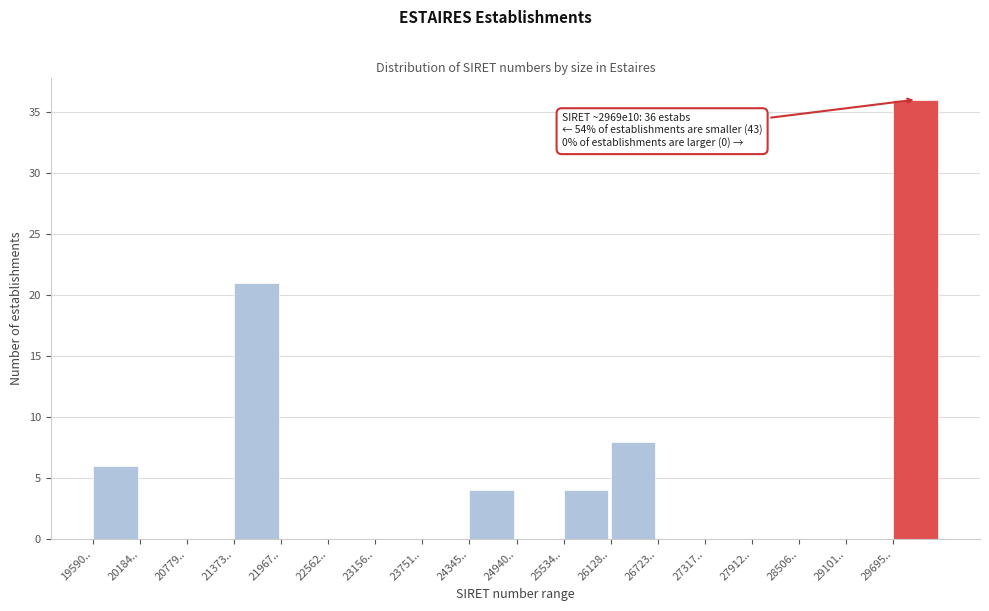

Reading left to right, what are all the values shown in this chart?

19590..=6	20184..=0	20779..=0	21373..=21	21967..=0	22562..=0	23156..=0	23751..=0	24345..=4	24940..=0	25534..=4	26128..=8	26723..=0	27317..=0	27912..=0	28506..=0	29101..=0	29695..=36